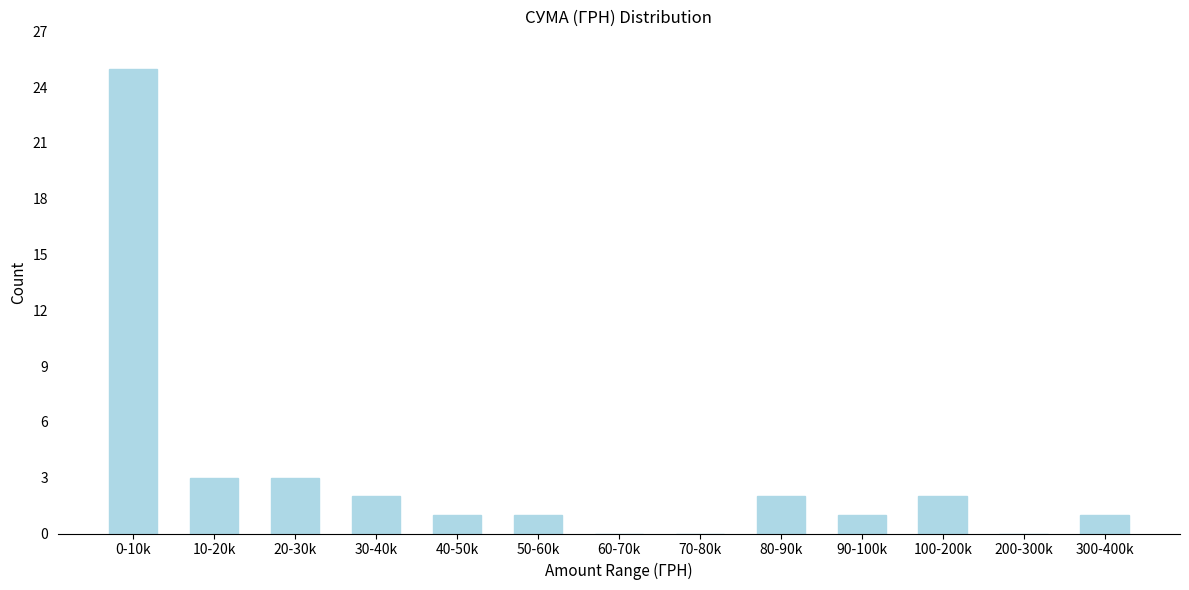

Reading left to right, list all the values displayed in this chart.

0-10k=25	10-20k=3	20-30k=3	30-40k=2	40-50k=1	50-60k=1	60-70k=0	70-80k=0	80-90k=2	90-100k=1	100-200k=2	200-300k=0	300-400k=1